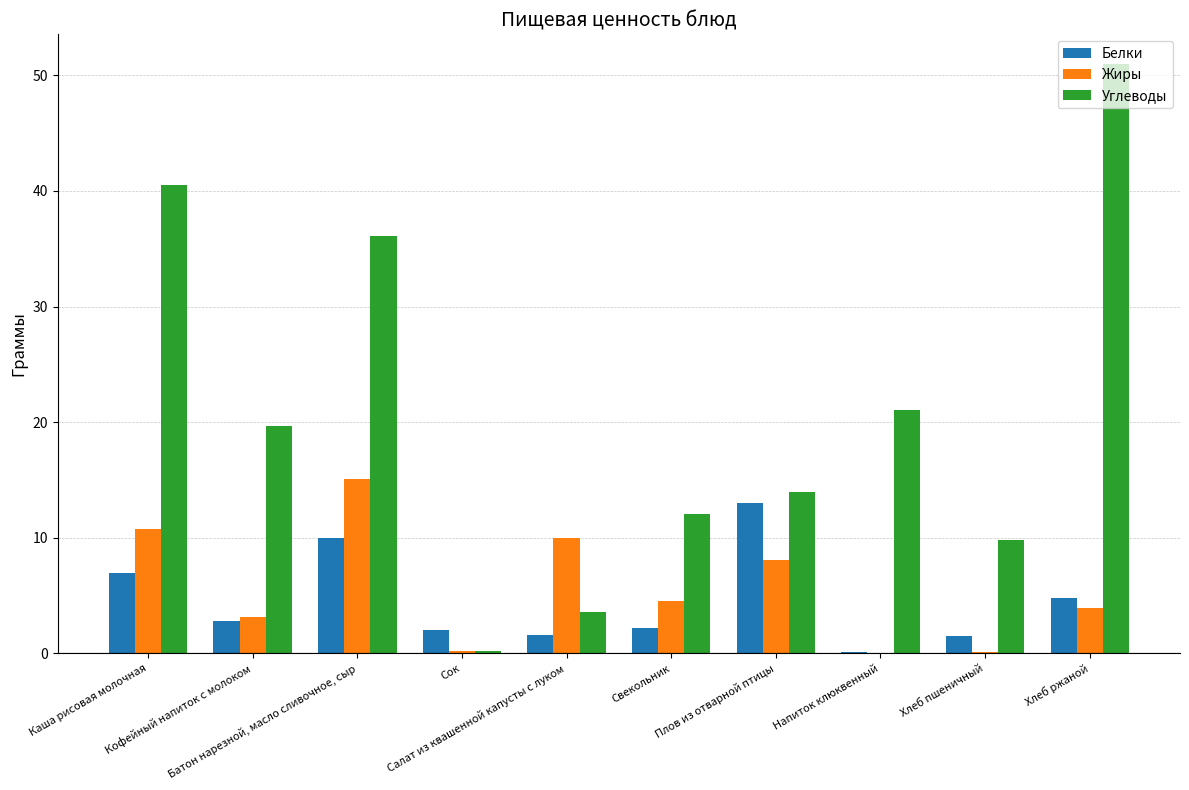

What is the sum of the Жиры values at Хлеб ржаной and Хлеб пшеничный?

4.1